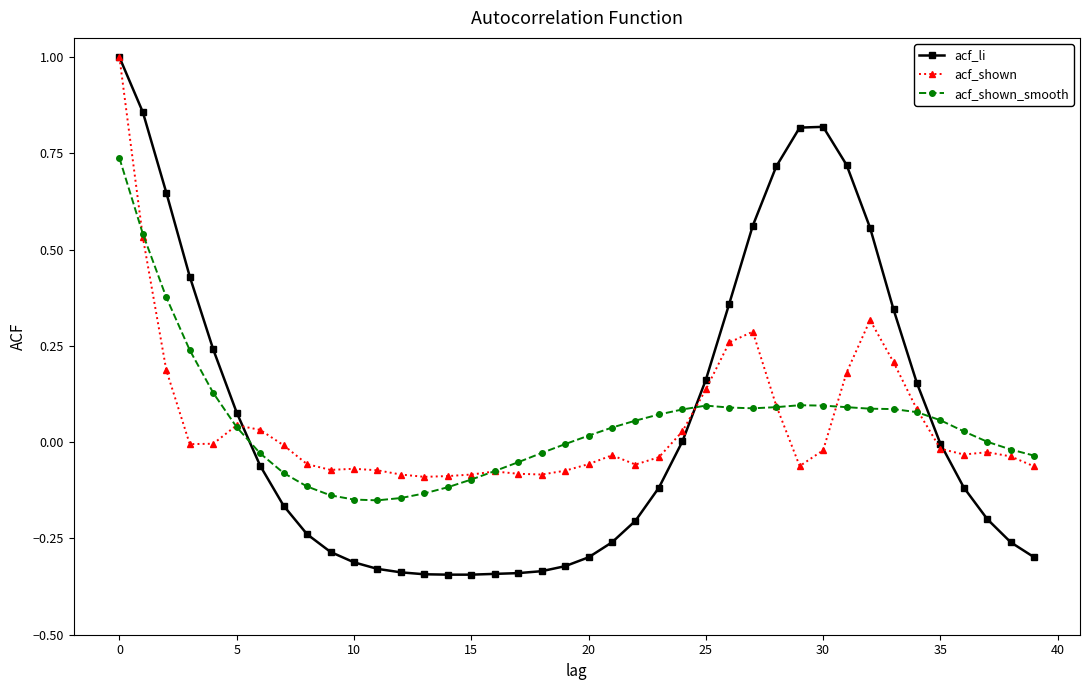

Which series has the widest spread of values?

acf_li